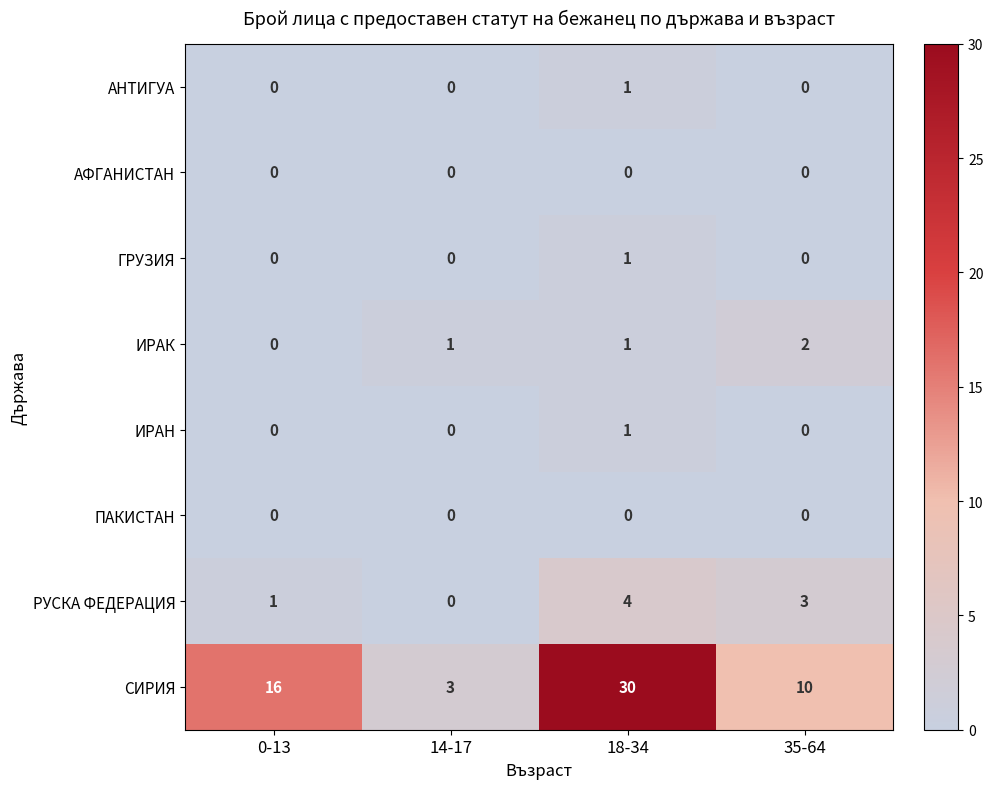

Is it true that ГРУЗИЯ equals 0 at 14-17?

True